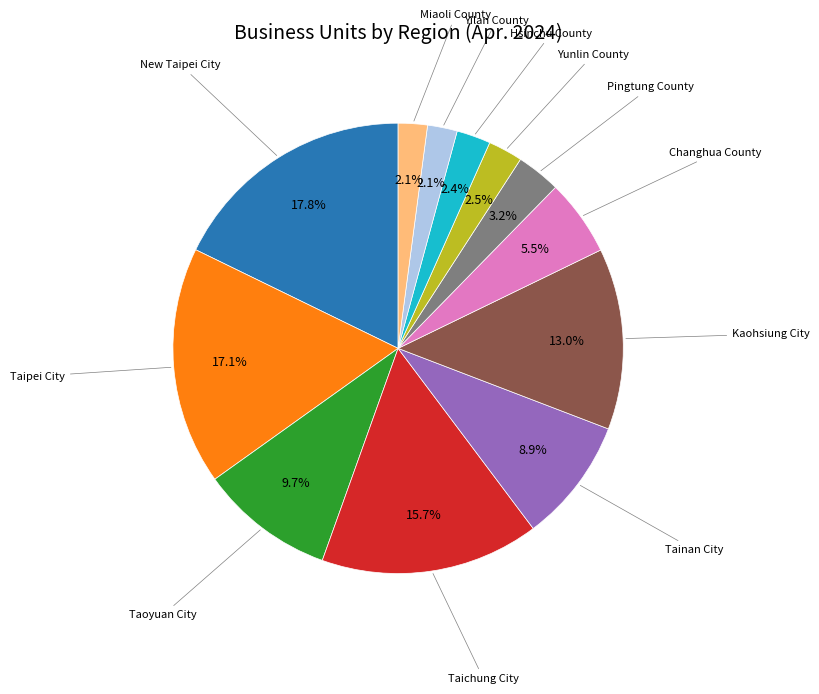

Is there any slice that represents more than half of the pie?

No